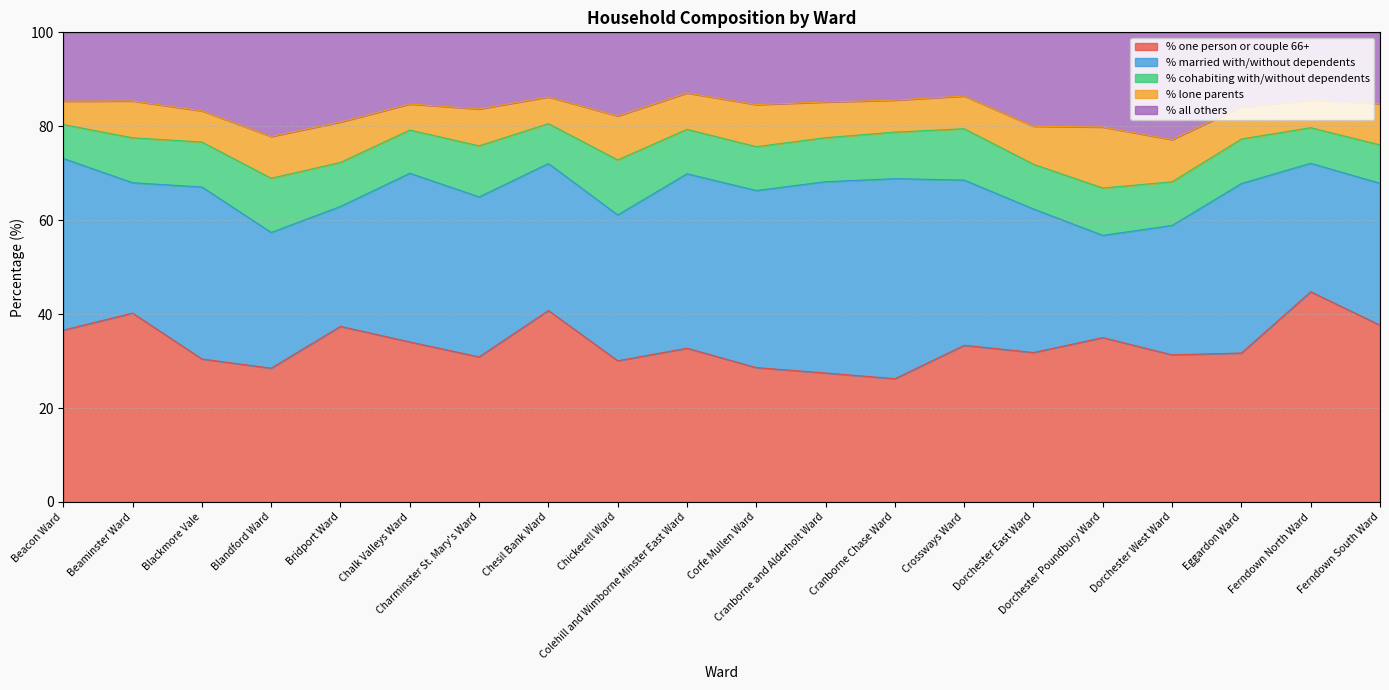

Does the chart display data point markers on the line(s)?

No